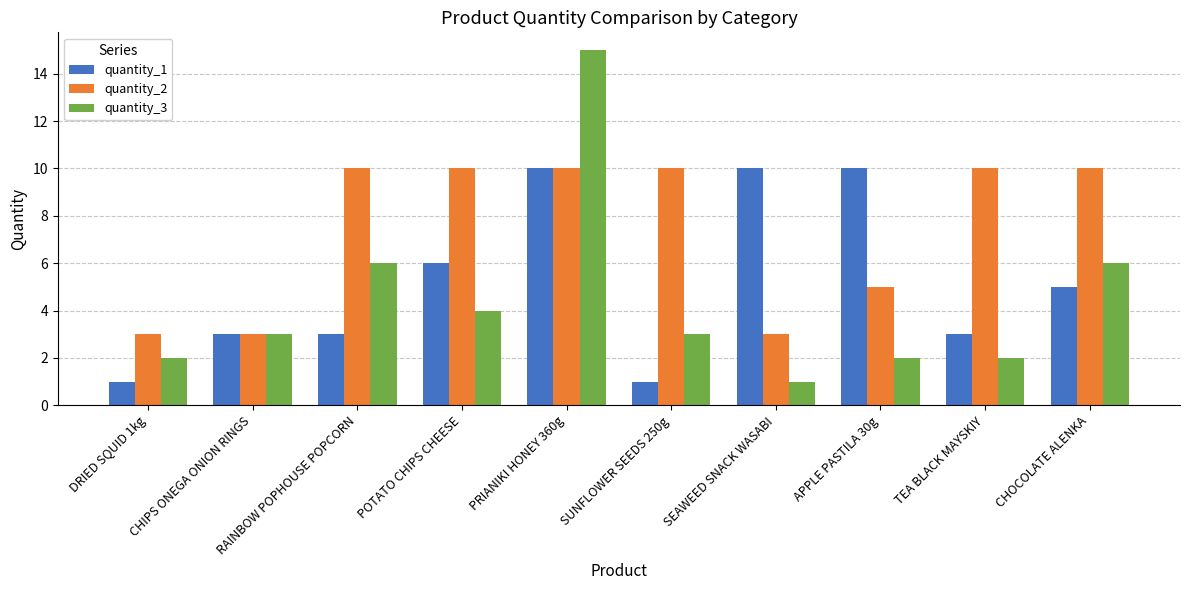

How many groups of bars are there?

10